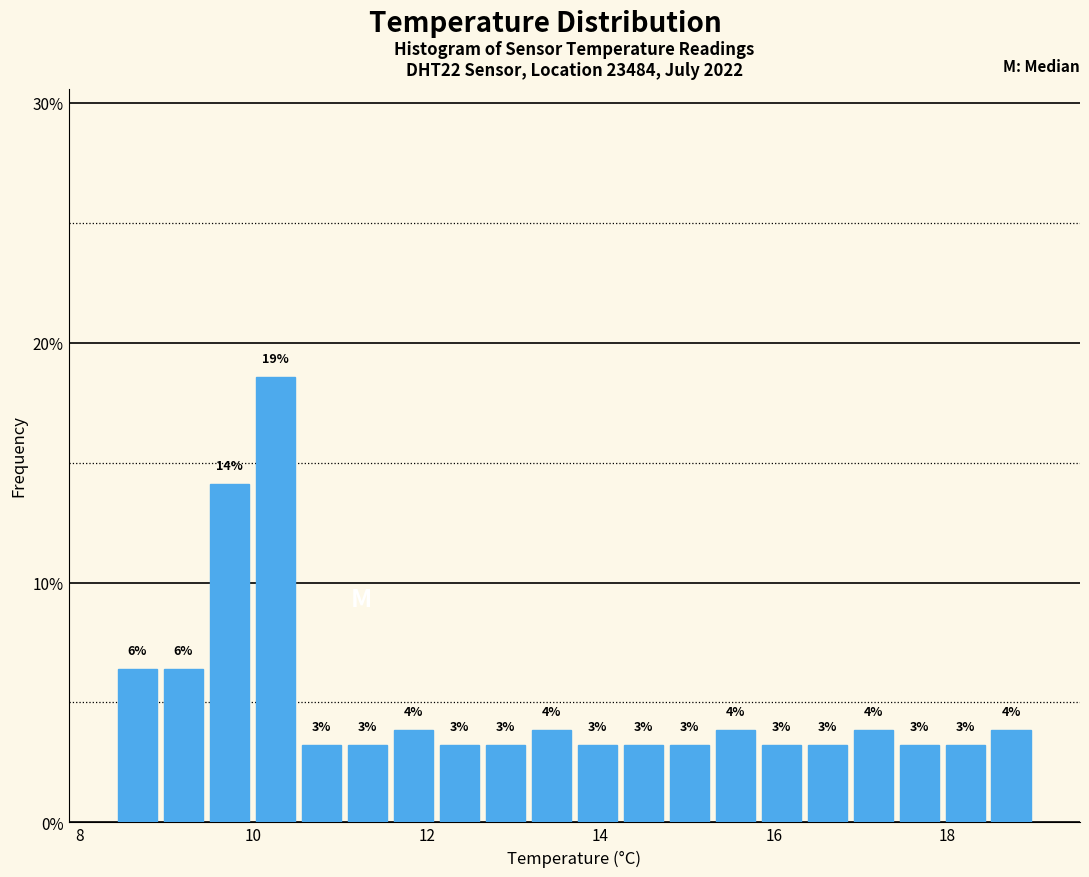

Around what value on the x-axis is the tallest bar? Give the approximate position of its centre, as read against the axis.

10.2